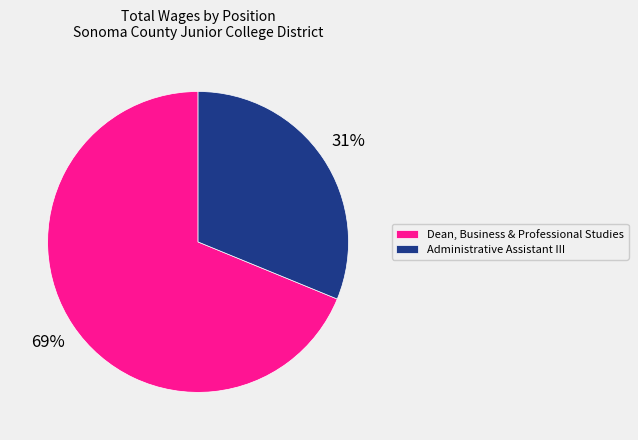

Which slice is the smallest?

Administrative Assistant III